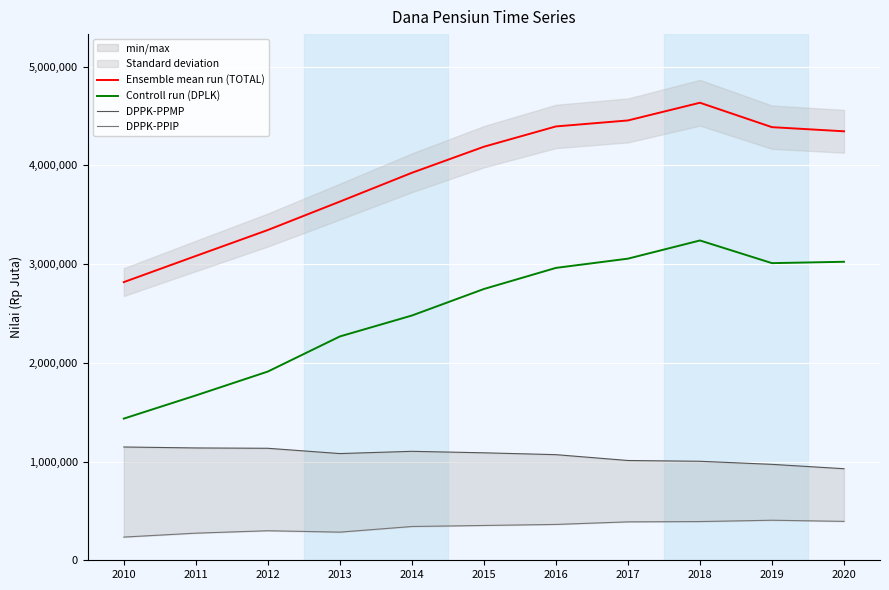

Reading left to right, what are all the values shown in this chart?

Ensemble mean run (TOTAL): 2817997	3082708	3345798	3633645	3925444	4189527	4395045	4455712	4635074	4387673	4345738
Controll run (DPLK): 1435256	1669881	1911938	2267477	2479435	2748162	2961942	3055617	3239767	3010174	3023967
DPPK-PPMP: 1147633	1138048	1134609	1081021	1103840	1088755	1069982	1010854	1003007	971837	927567
DPPK-PPIP: 235108	274779	299251	285147	342169	352610	363121	389241	392300	405662	394204